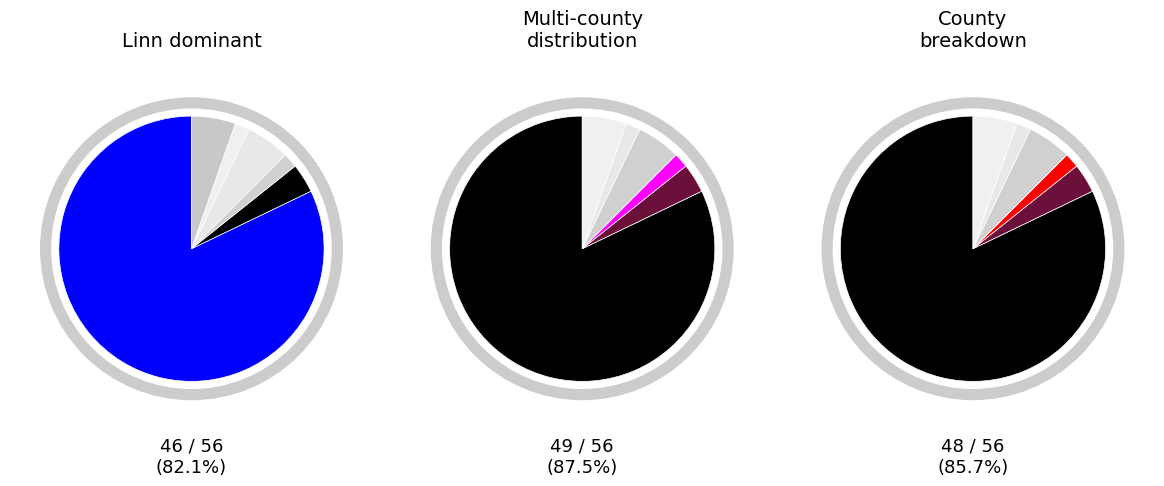

Count the number of slices in the pie.

6